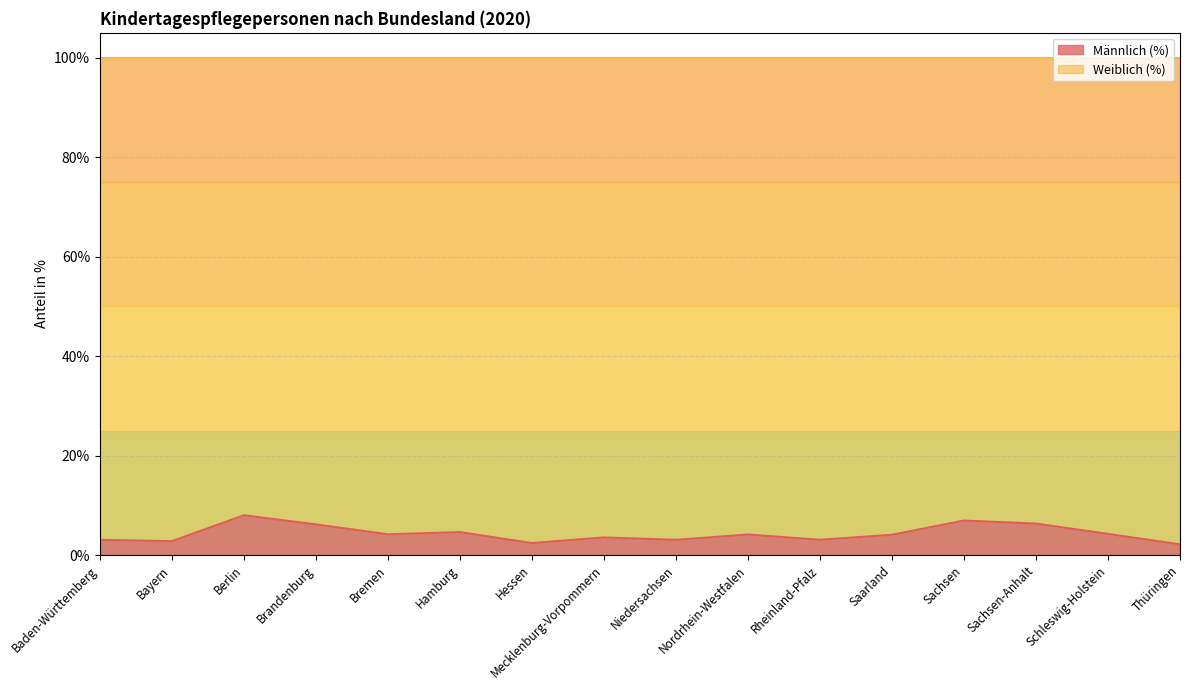

At which label does the data first exceed 4?

Berlin